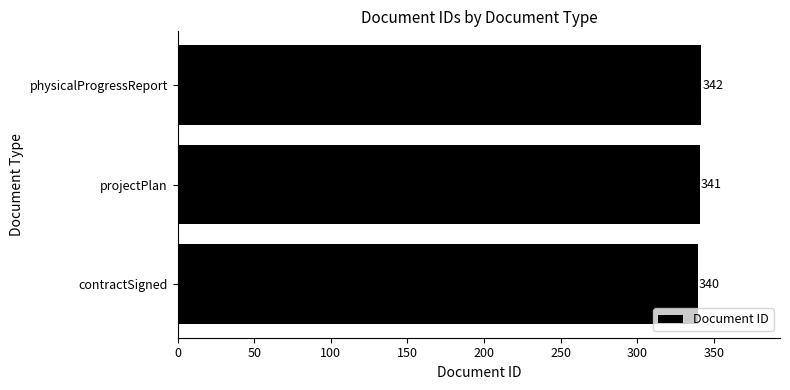

List the labels in order of value, smallest first.

contractSigned, projectPlan, physicalProgressReport